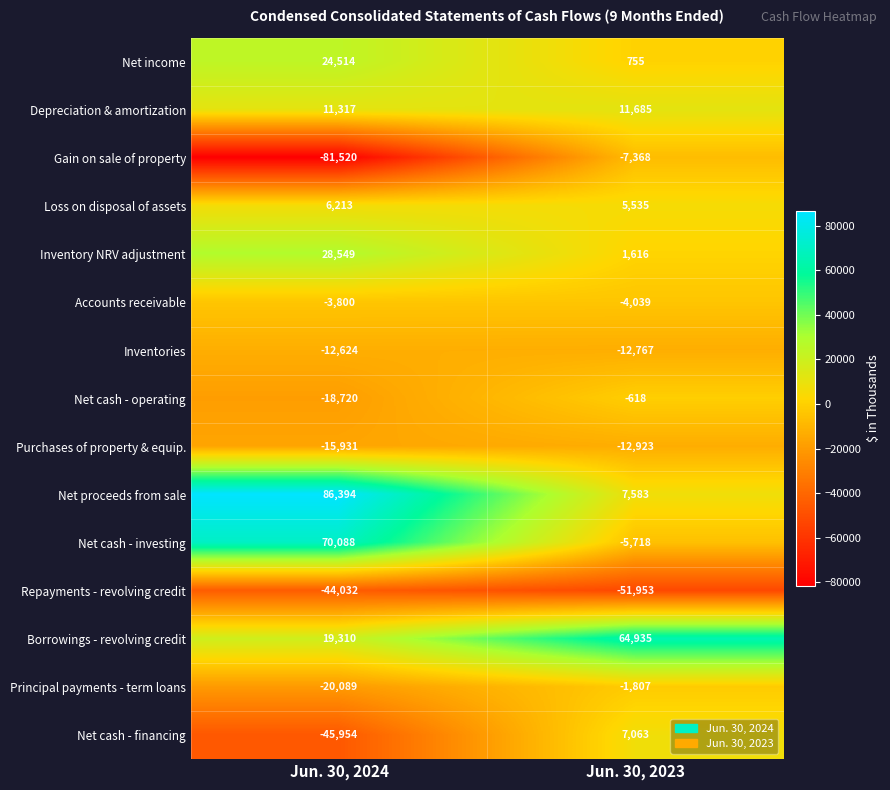

Rank the series by their maximum value, from highest to lowest.

Net proceeds from sale, Net cash - investing, Borrowings - revolving credit, Inventory NRV adjustment, Net income, Depreciation & amortization, Net cash - financing, Loss on disposal of assets, Net cash - operating, Principal payments - term loans, Accounts receivable, Gain on sale of property, Inventories, Purchases of property & equip., Repayments - revolving credit